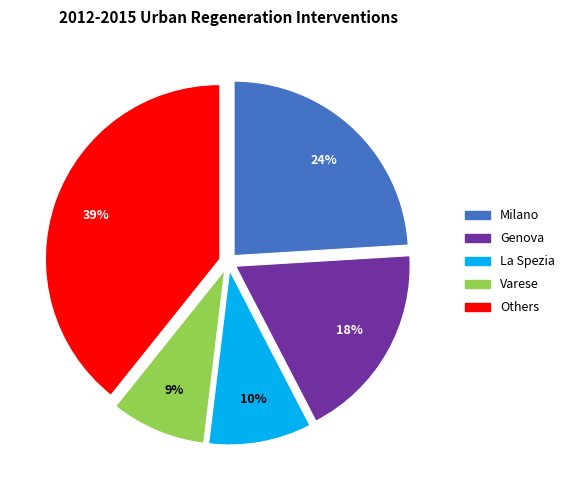

To the nearest percent, what is the average slice percentage?

20%